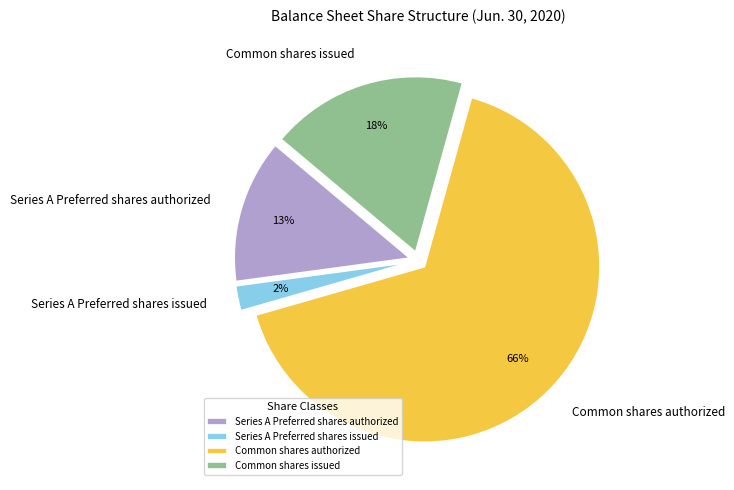

The Common shares authorized slice represents 66% of the pie. True or false?

True